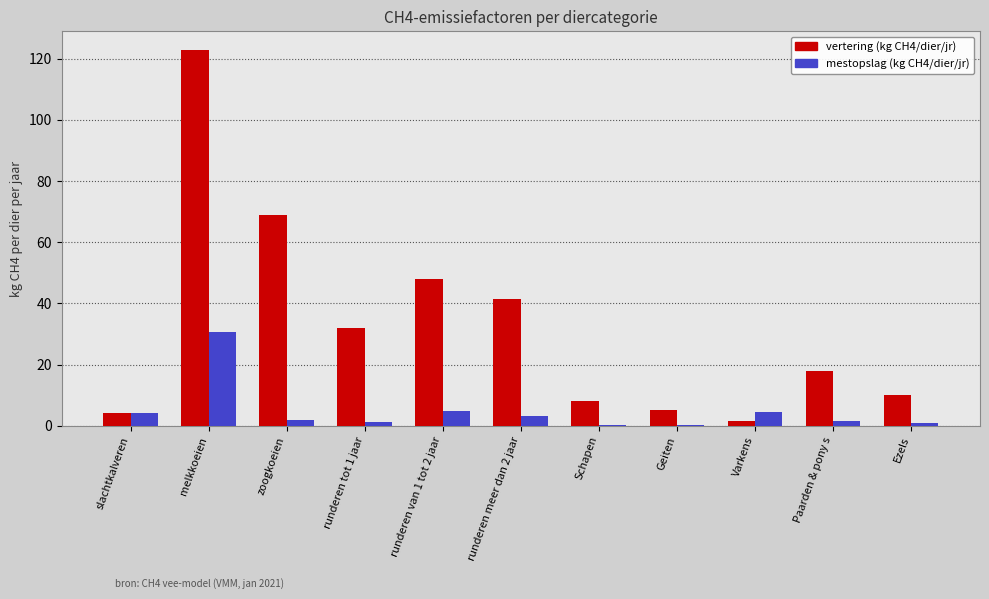

What is the total value across all series at melkkoeien?

153.3